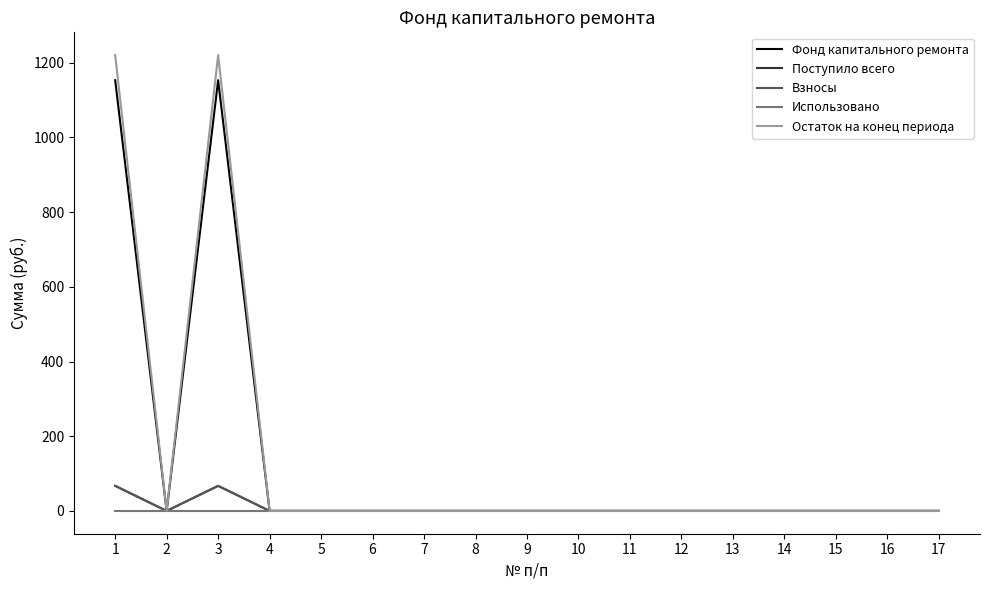

Between 15 and 16, which series saw the biggest shift?

Фонд капитального ремонта